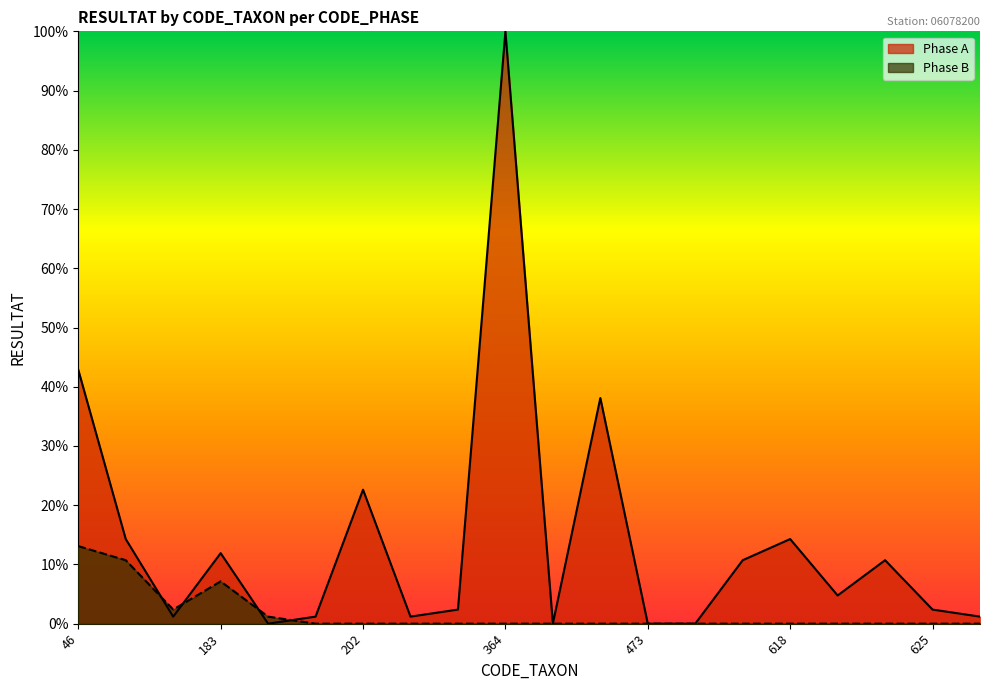

The Phase B series shows 8.0 at 421. True or false?

False